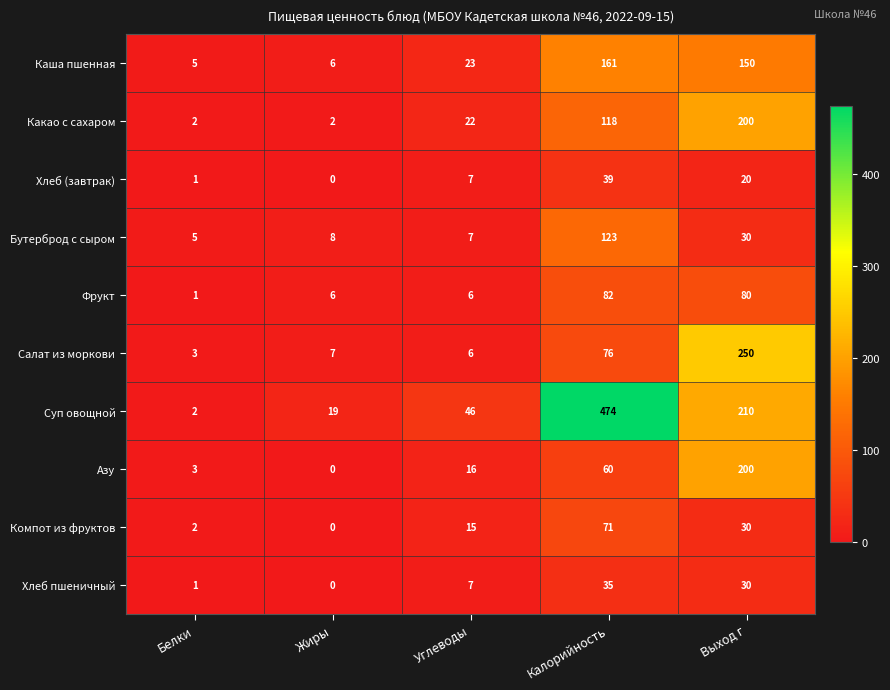

Count the number of categories in the chart.

5